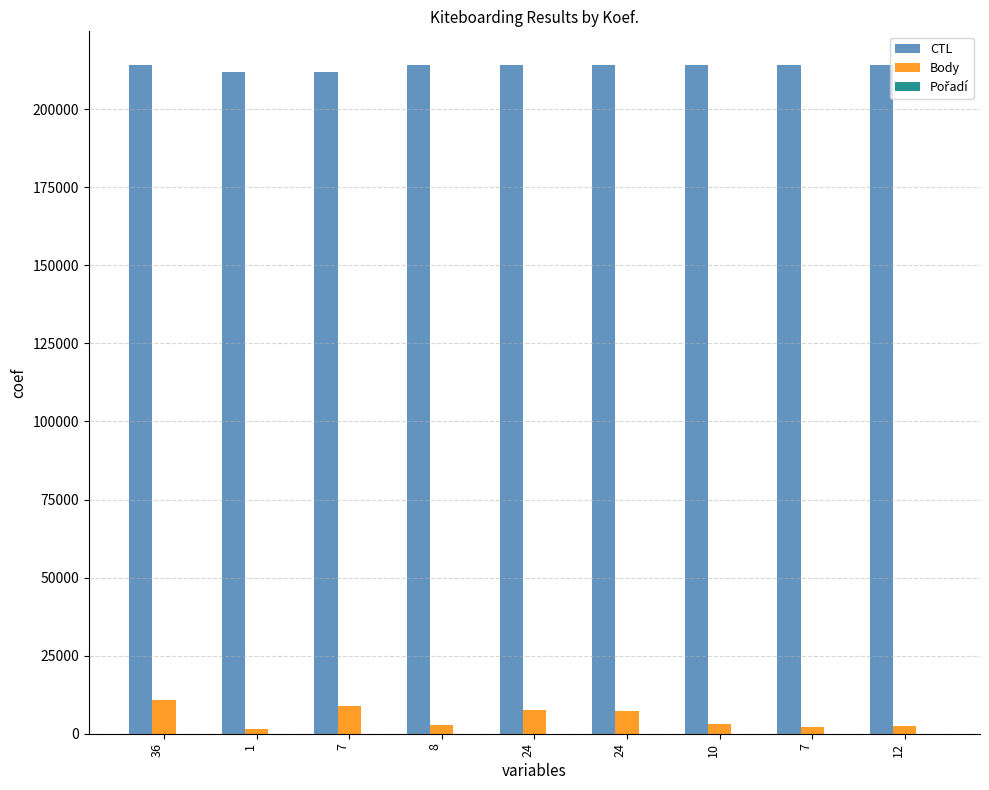

Rank the series by their maximum value, from lowest to highest.

Pořadí, Body, CTL